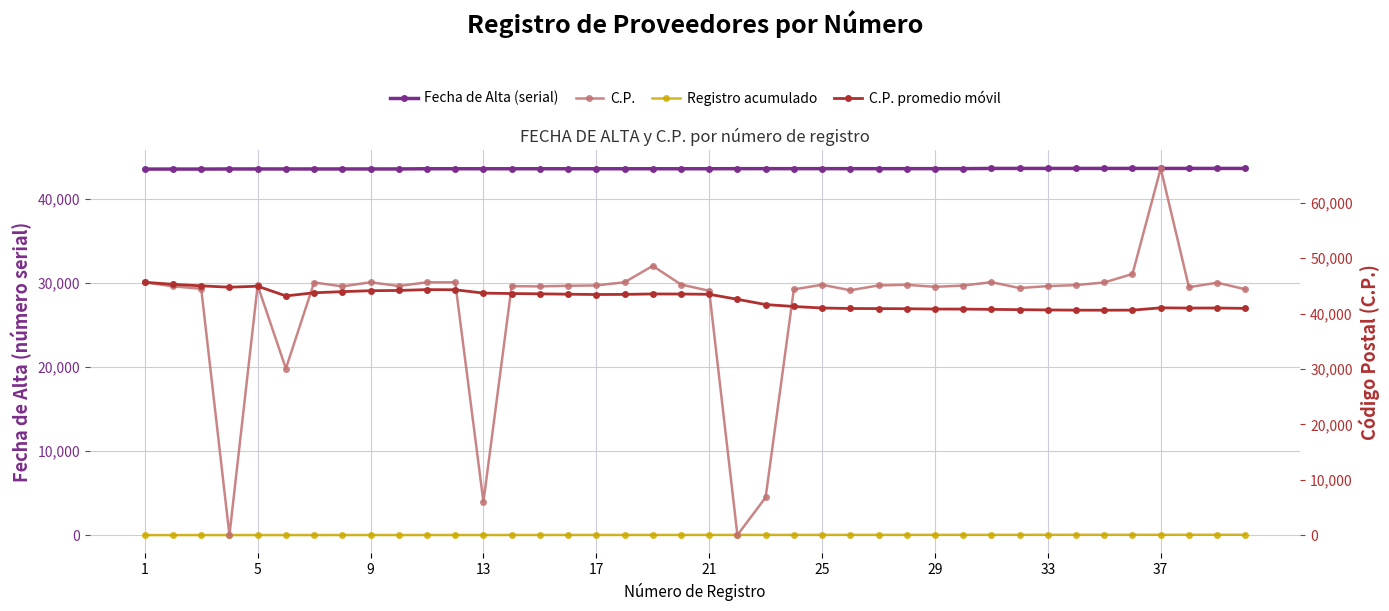

How many values in the C.P. promedio móvil series are below 43432?

20